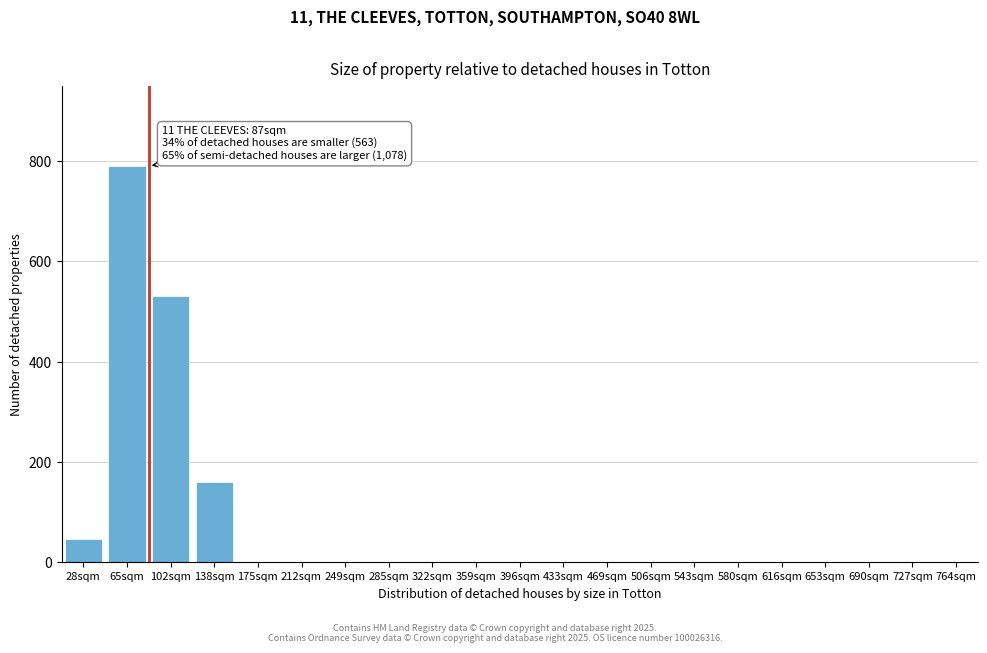

Reading left to right, list all the values displayed in this chart.

28sqm=47	65sqm=790	102sqm=530	138sqm=160	175sqm=0	212sqm=0	249sqm=0	285sqm=0	322sqm=0	359sqm=0	396sqm=0	433sqm=0	469sqm=0	506sqm=0	543sqm=0	580sqm=0	616sqm=0	653sqm=0	690sqm=0	727sqm=0	764sqm=0